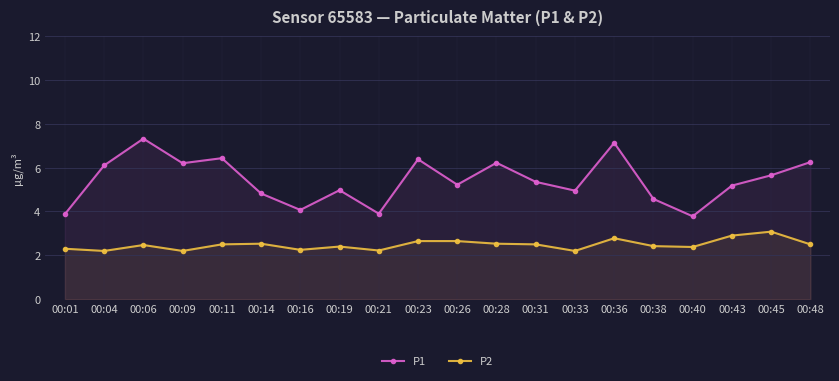

What is the greatest value displayed?

7.3